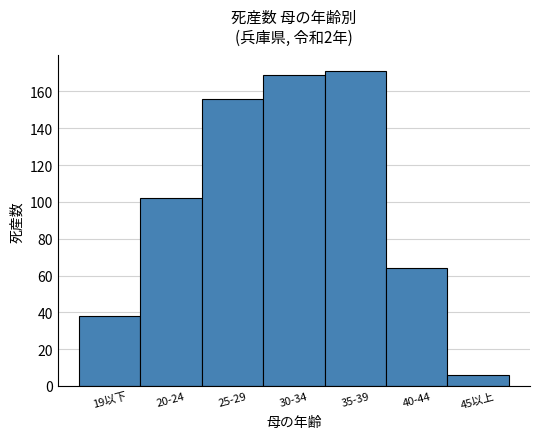

Reading right to left, list all the values displayed in this chart.

45以上=6	40-44=64	35-39=171	30-34=169	25-29=156	20-24=102	19以下=38